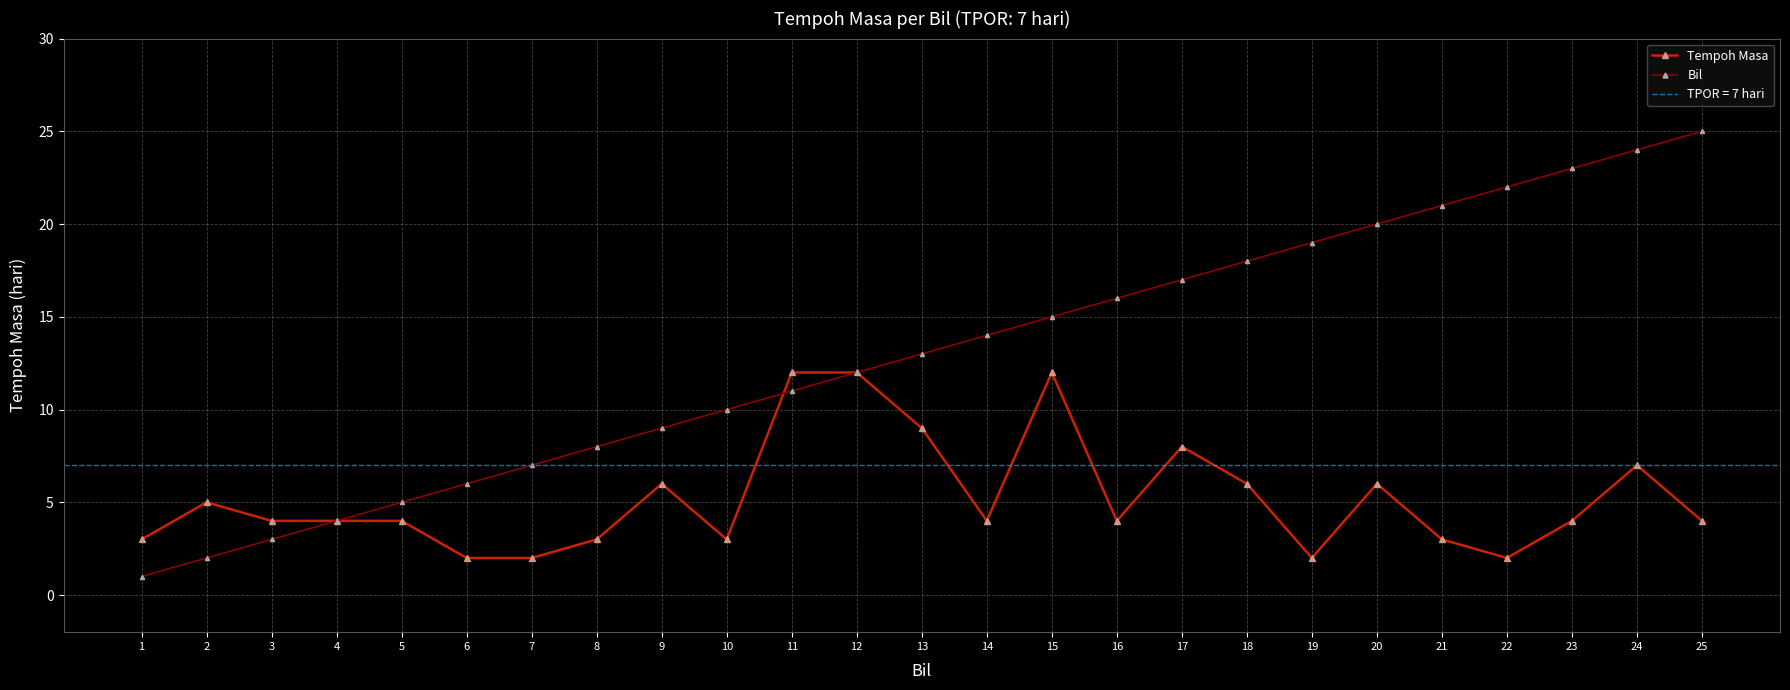

True or false: Bil has more than 1 points higher than both neighbors.

False